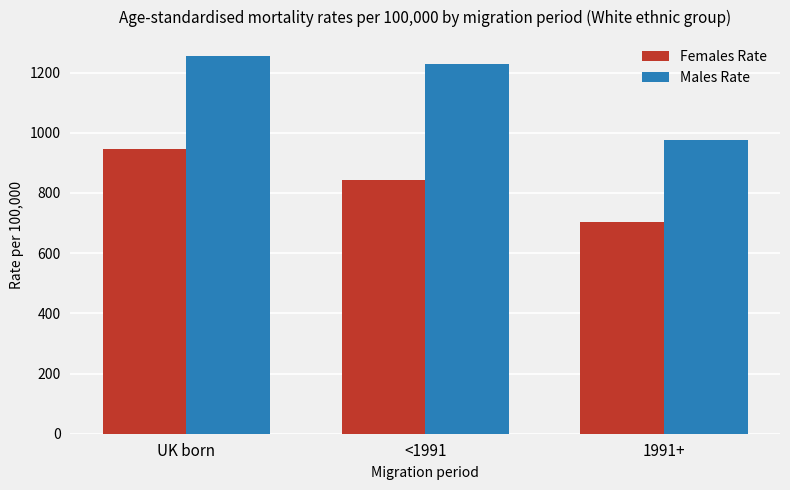

Which series has the largest range (max minus min)?

Males Rate